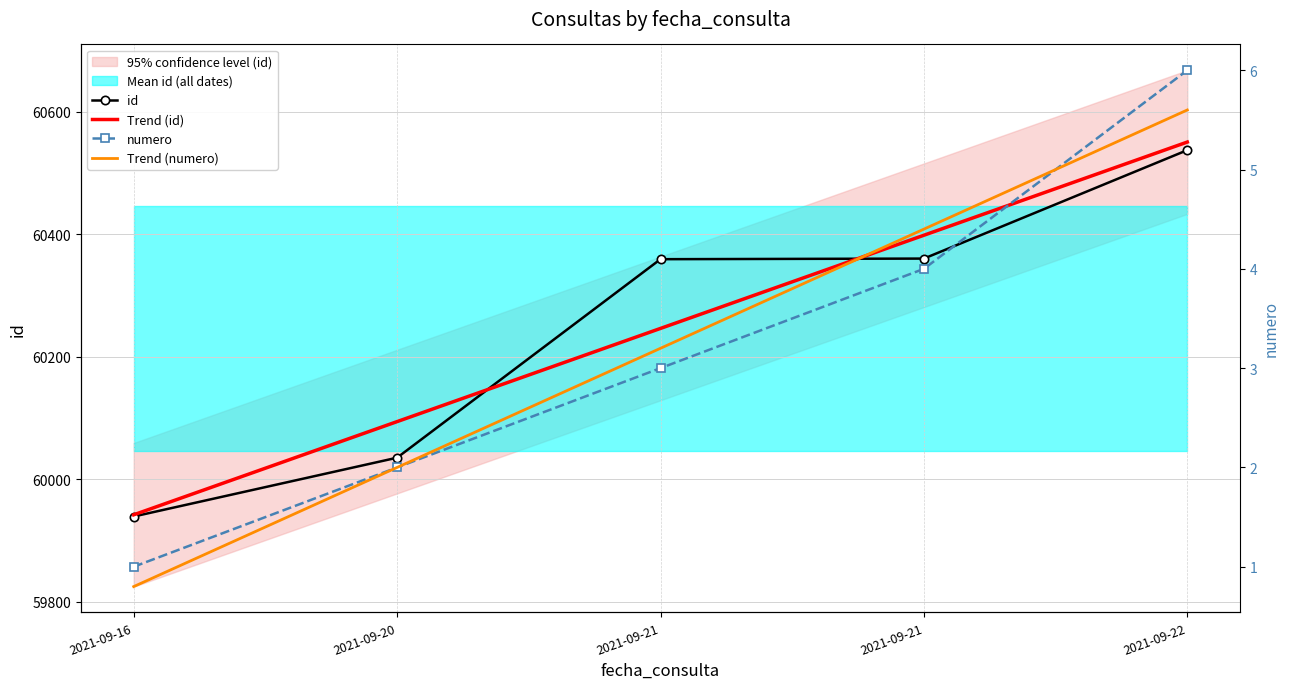

At 2021-09-21, list the series in order from smallest to largest.

numero, Trend (numero), Trend (id), id